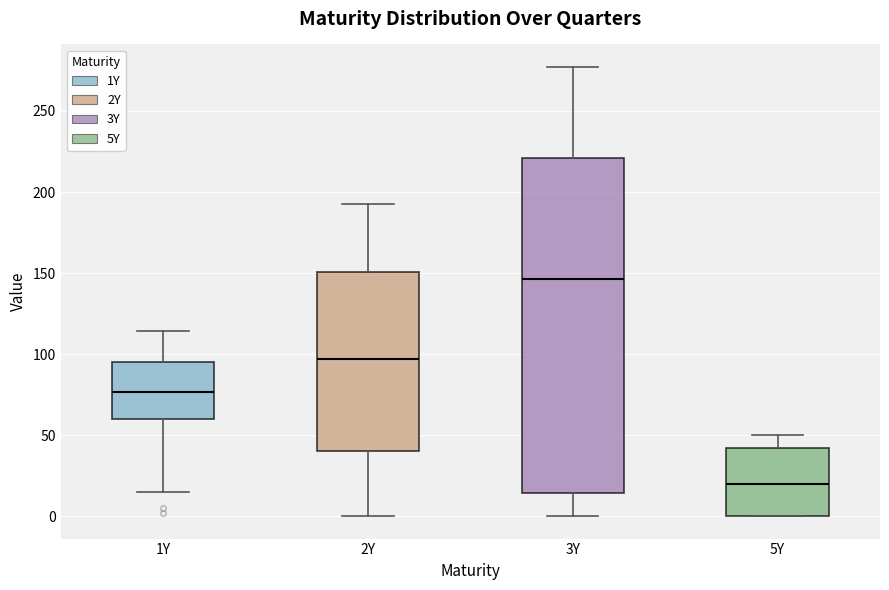

Reading left to right, transcribe this box plot: for each box, give where its median line is, the range the box spans, and where its two whiskers end, as read against the y-axis. The values are not printed on the chart, so give them approximately, as read against the axis.

1Y: median 75, box 60 to 95, whiskers 15 to 115
2Y: median 95, box 40 to 150, whiskers 0 to 195
3Y: median 145, box 15 to 220, whiskers 0 to 275
5Y: median 20, box 0 to 40, whiskers 0 to 50